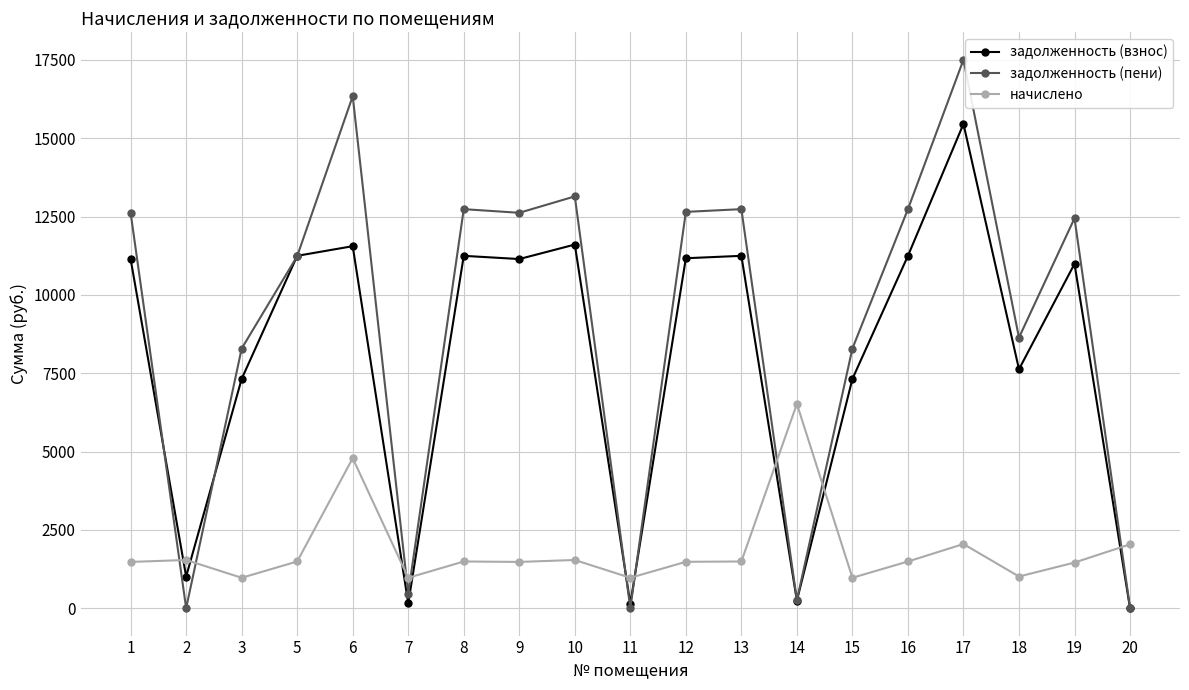

At how many categories does at least one series exceed 4890?

15